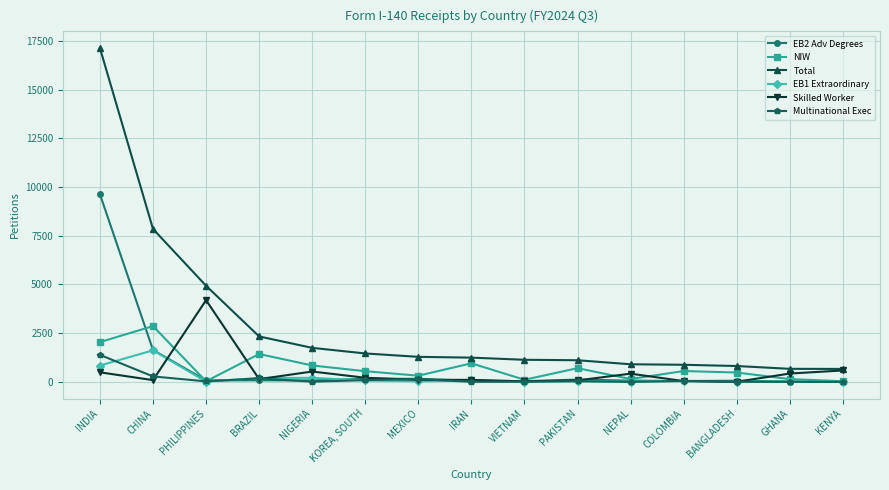

Where is EB2 Adv Degrees nearest to the value 4822?

CHINA